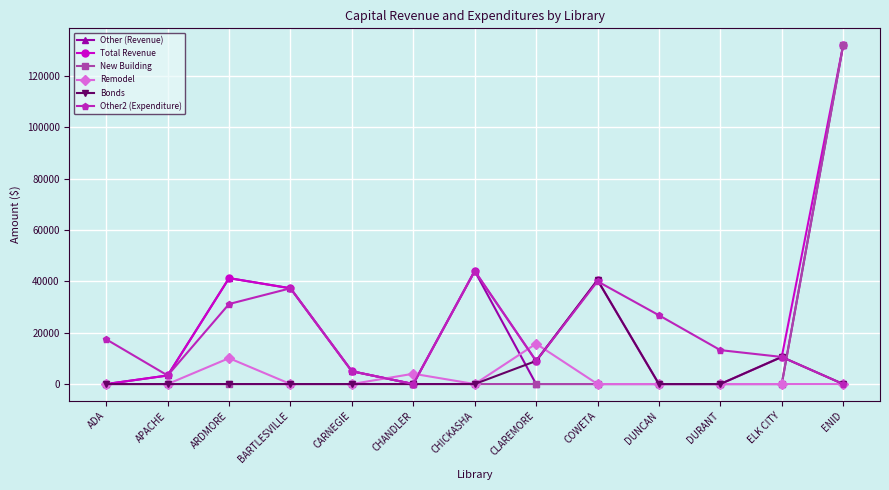

Which label corresponds to the largest value in the chart?

ENID